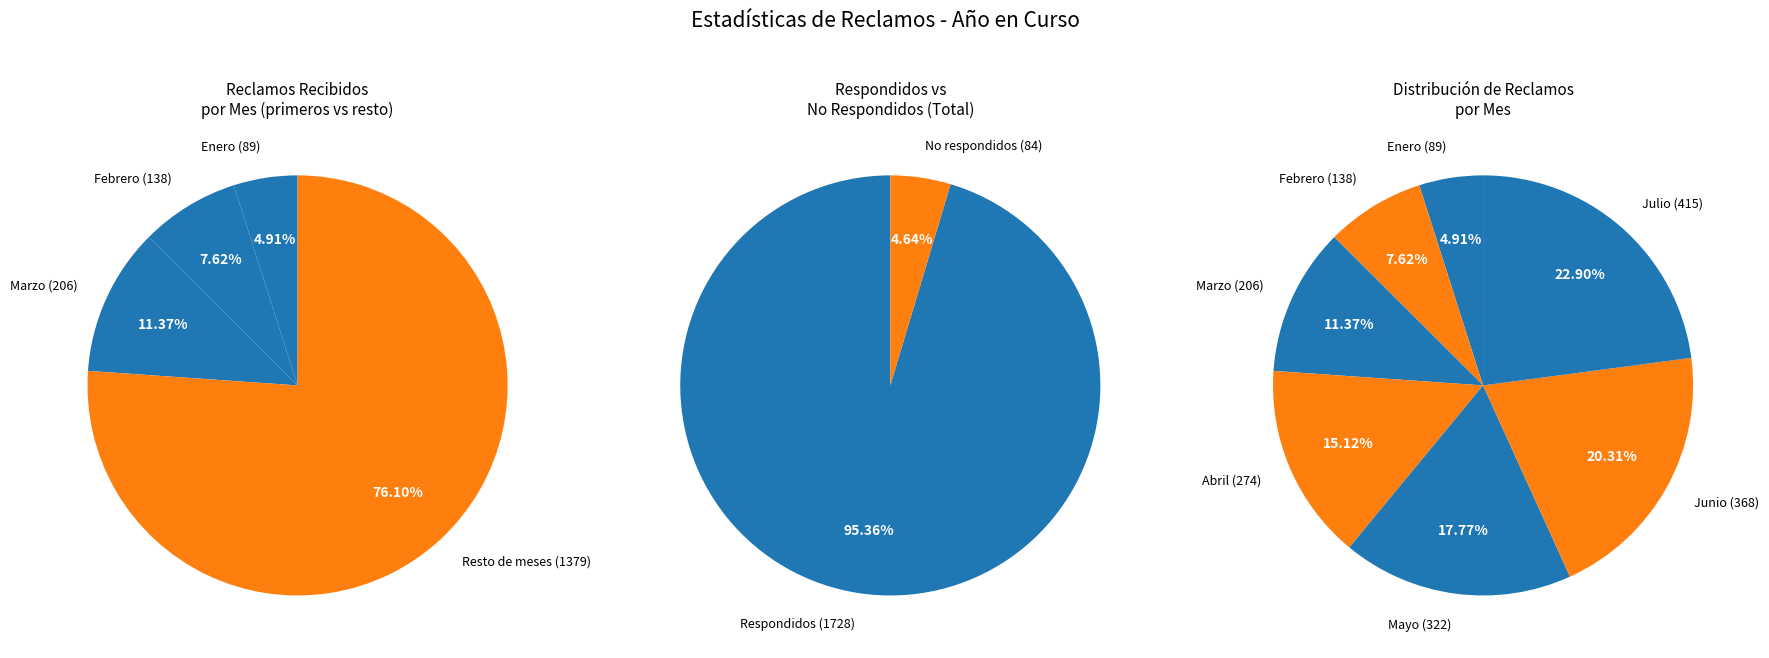

To the nearest percent, what is the difference between the Mayo and Abril slice percentages?

3%